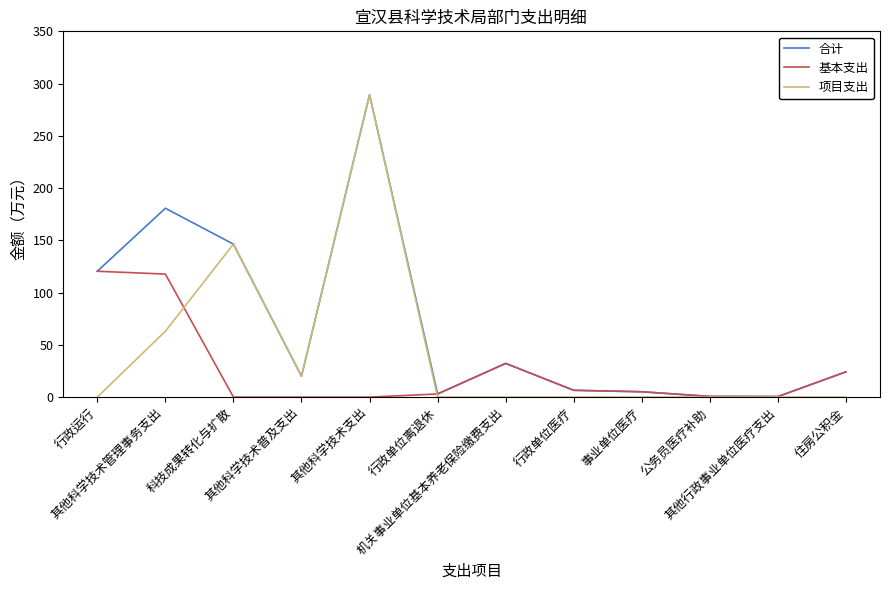

What is the highest value of the 合计 series?

289.3